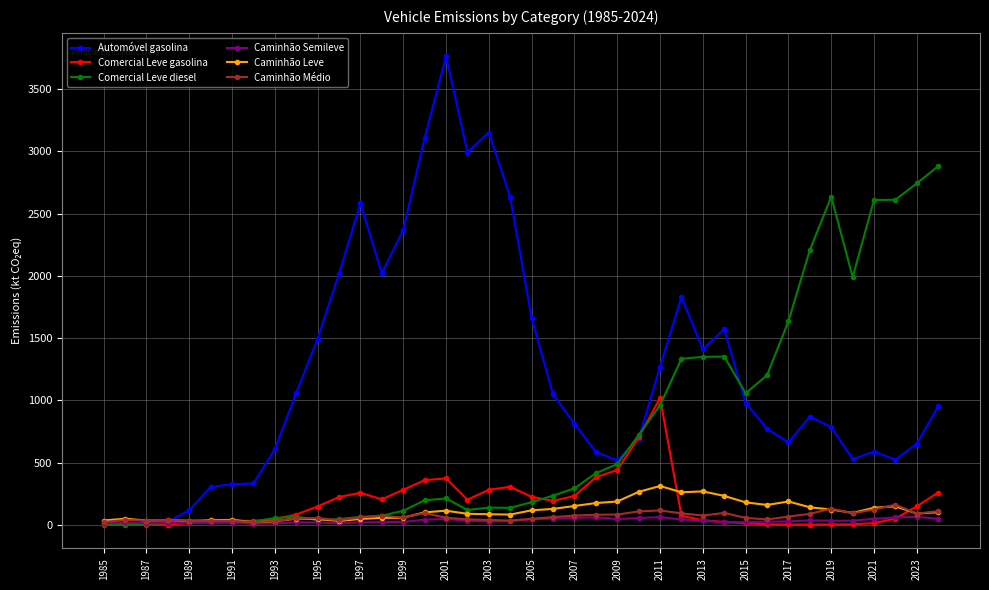

What is the value of the Automóvel gasolina point at the 39th from the left?

653.0